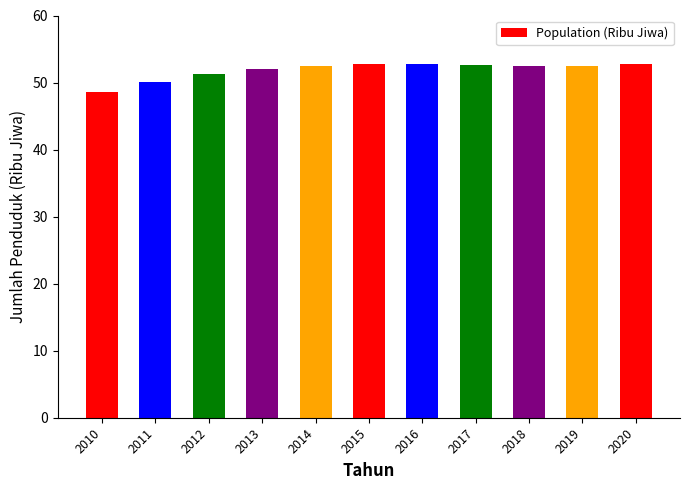

What is the ratio of the value at 2016 to the value at 2020?

1.0